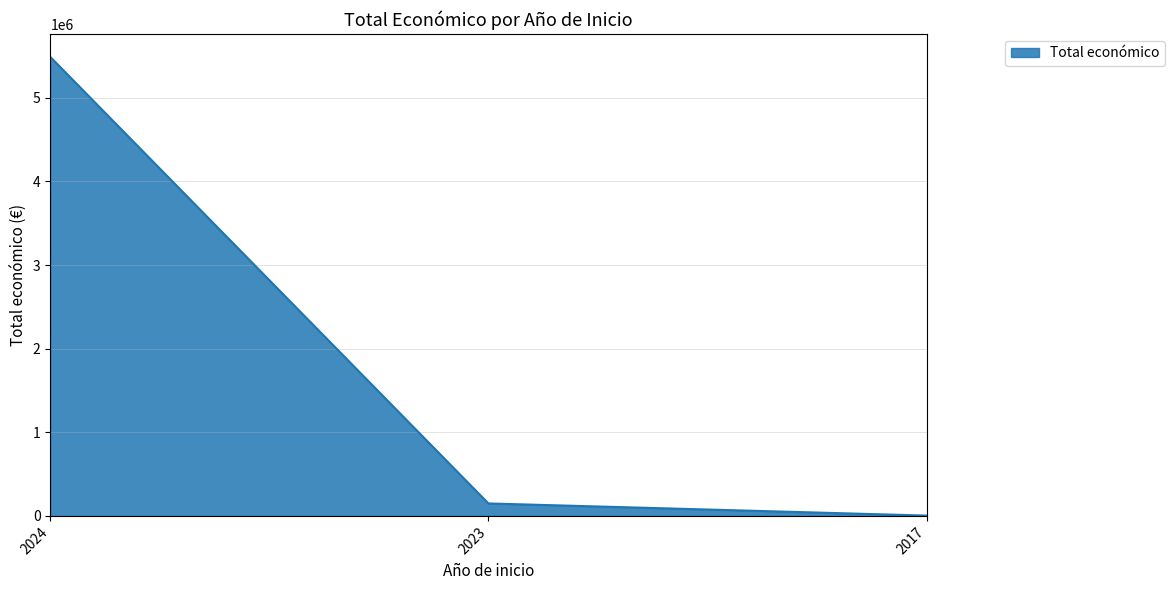

At which label does the data first exceed 150000?

2024